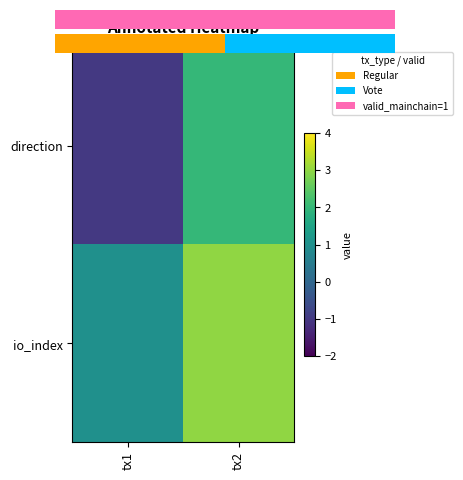

Which series has the largest range (max minus min)?

direction